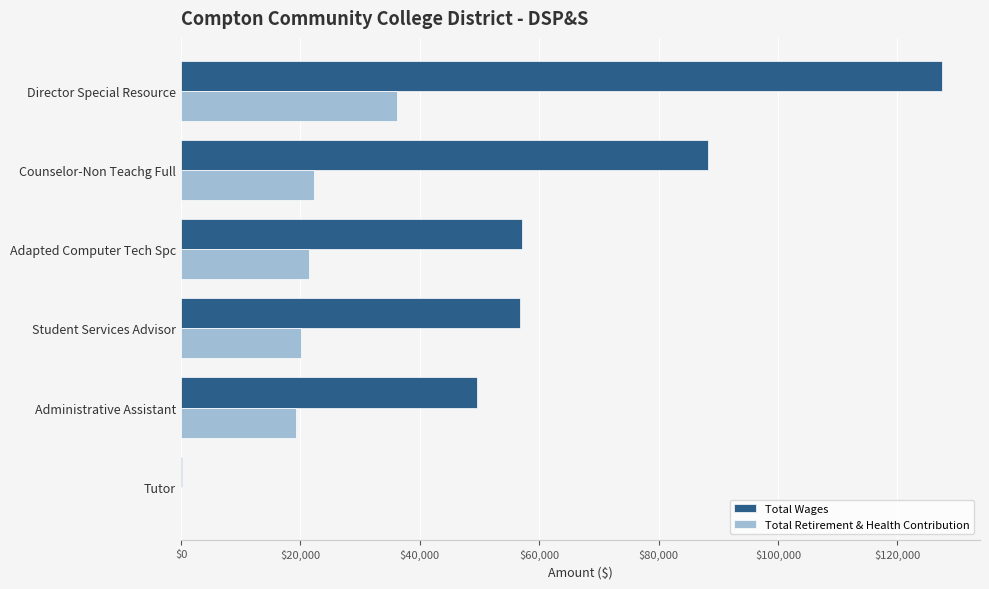

What is the maximum value shown in the chart?

127483